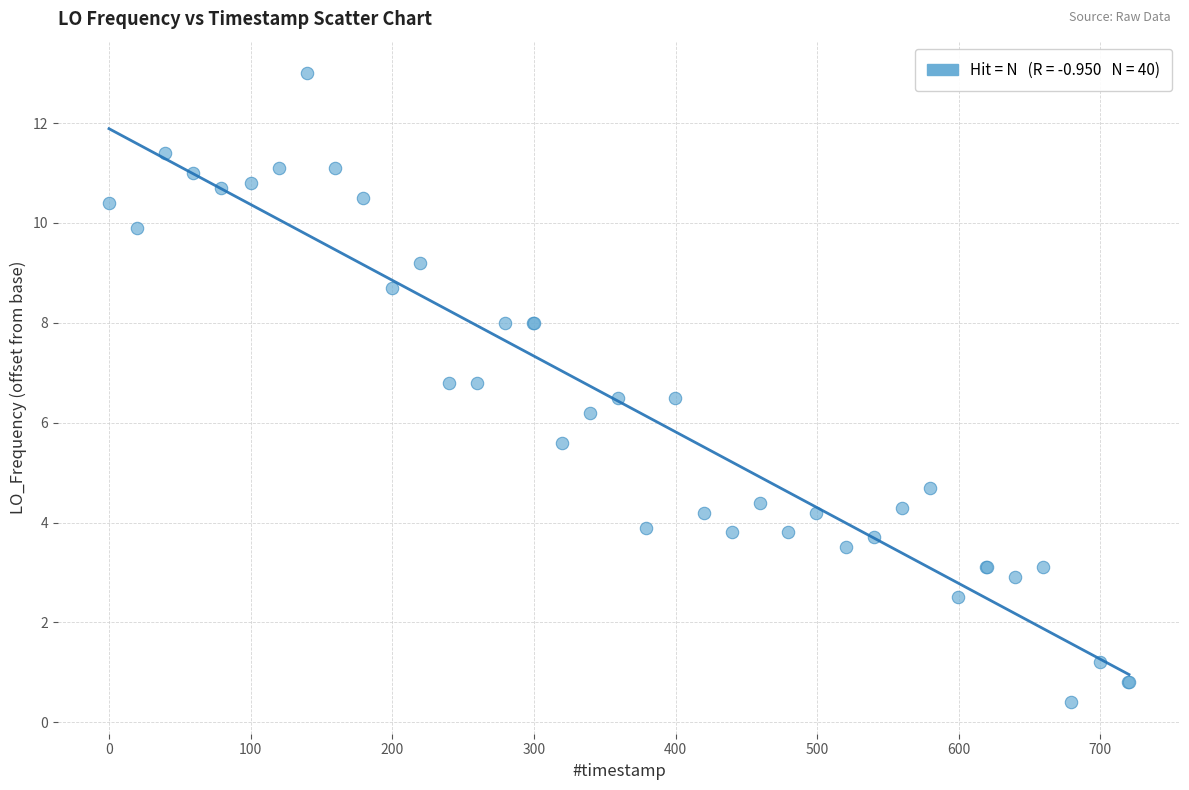

What Y value in the scatter plot is closest to 6?

6.2